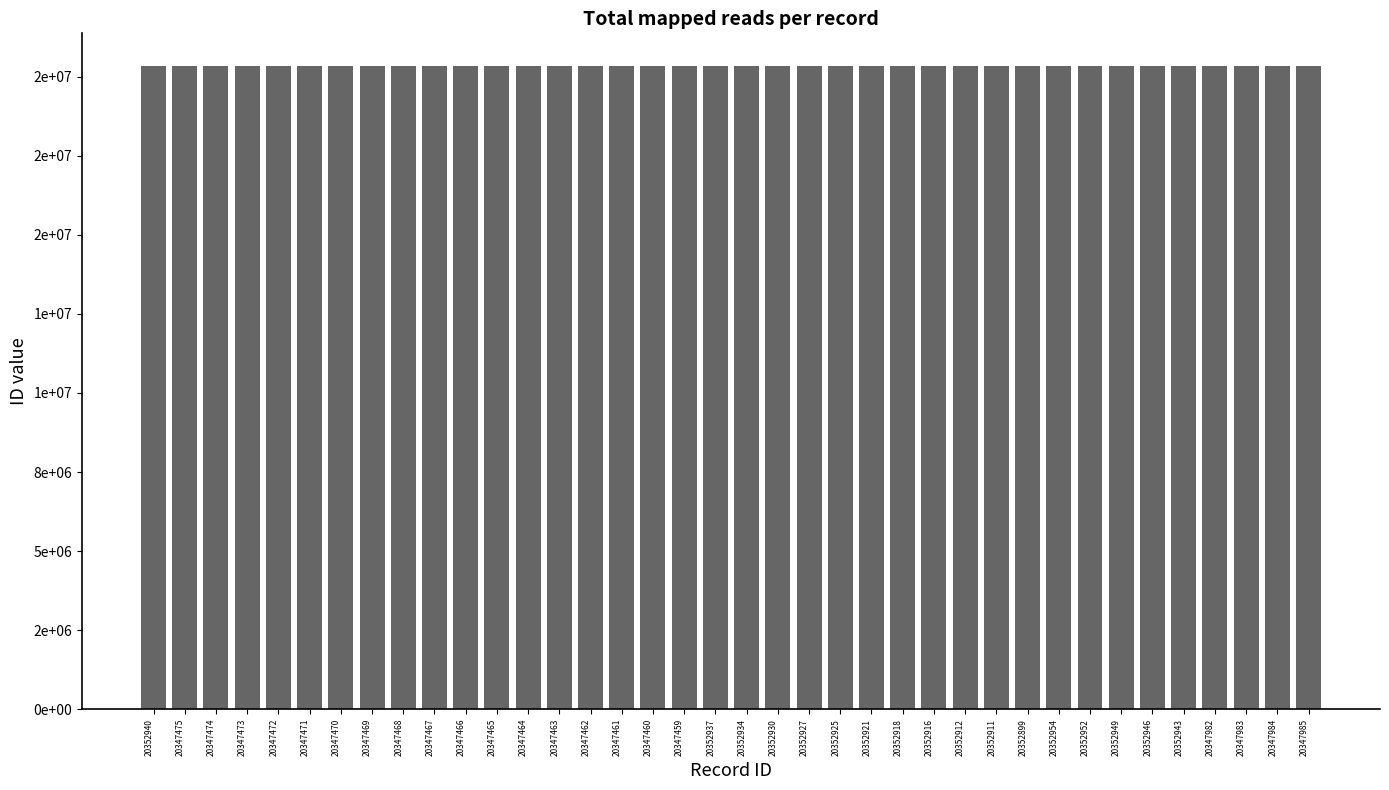

Are the bars horizontal?

No